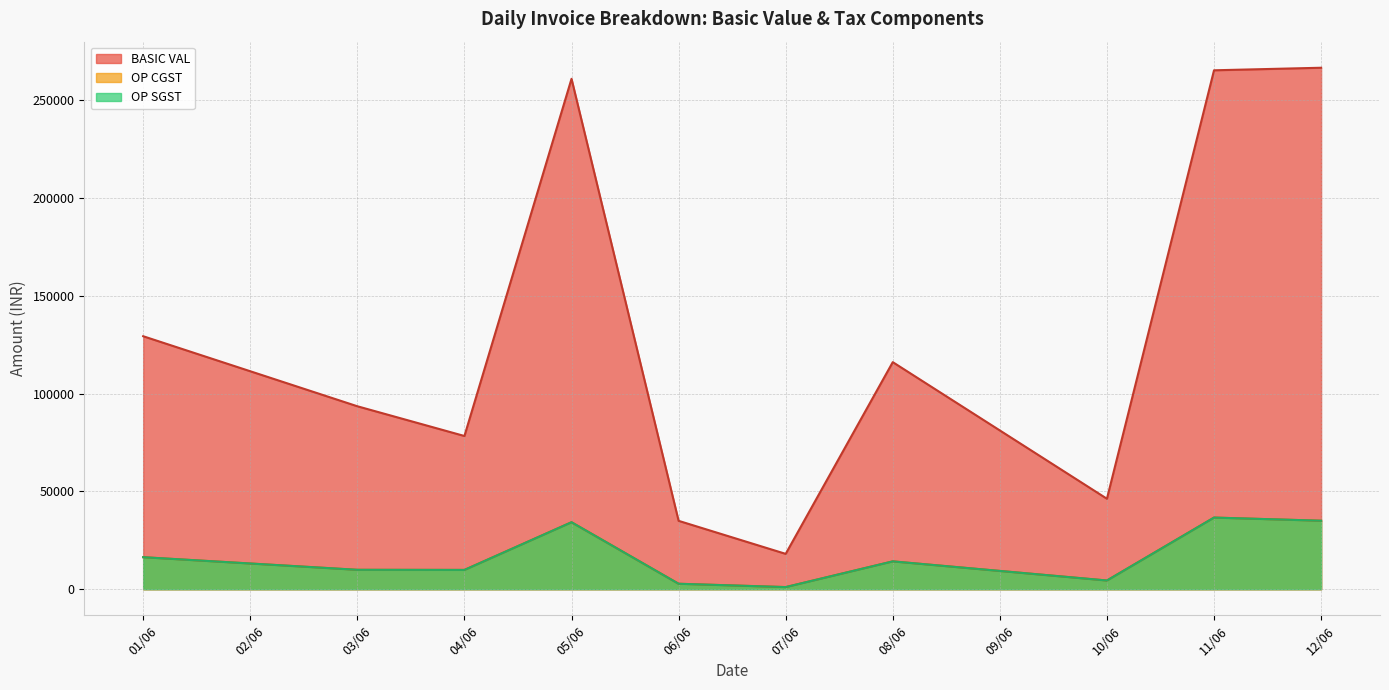

Does the chart display data point markers on the line(s)?

No